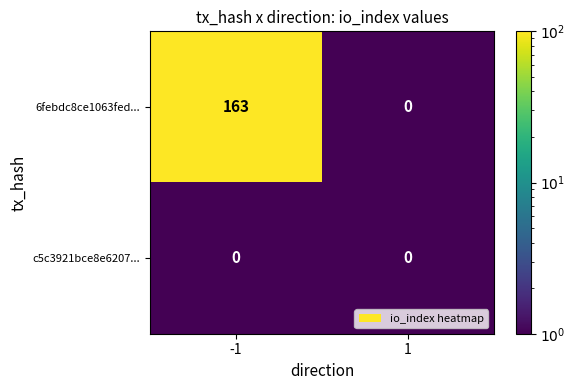

Reading left to right, what are all the values shown in this chart?

6febdc8ce1063fed...: 163	0
c5c3921bce8e6207...: 0	0